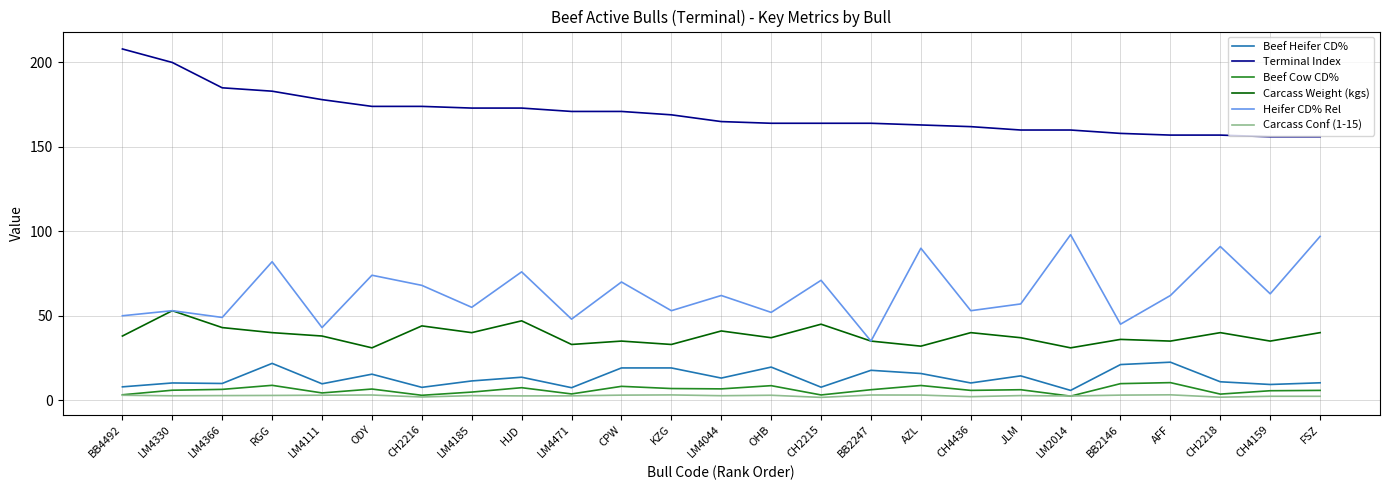

What is the difference between the highest and lowest values at JLM?

157.3